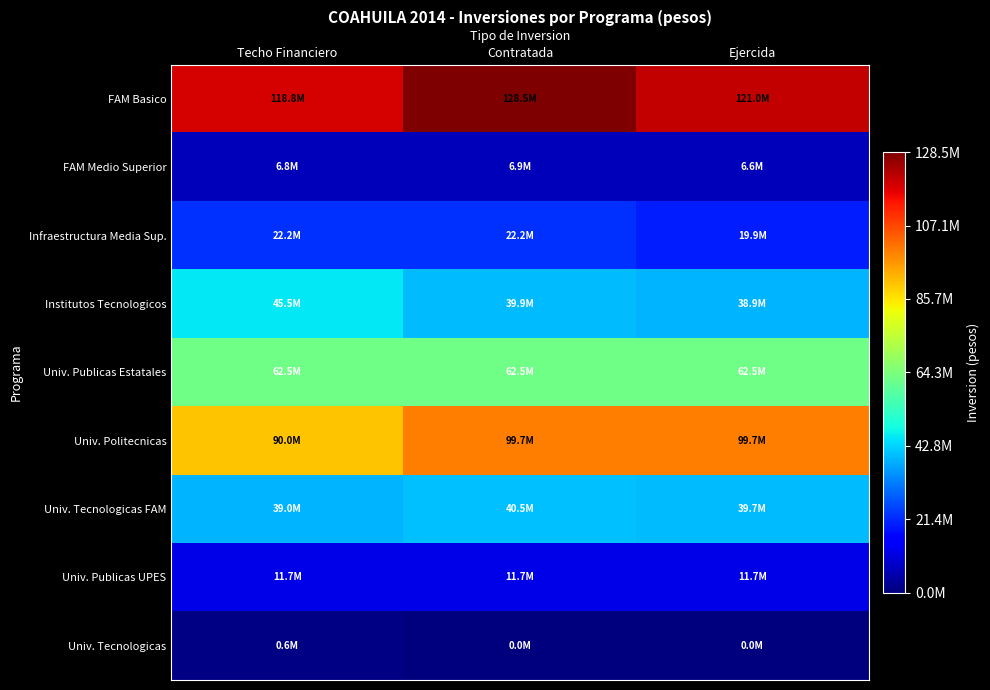

Which series has the largest total across all categories?

FAM Basico